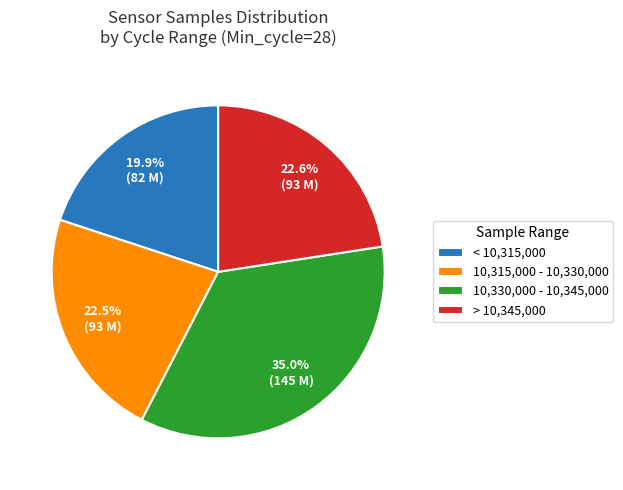

How many segments does this pie chart have?

4